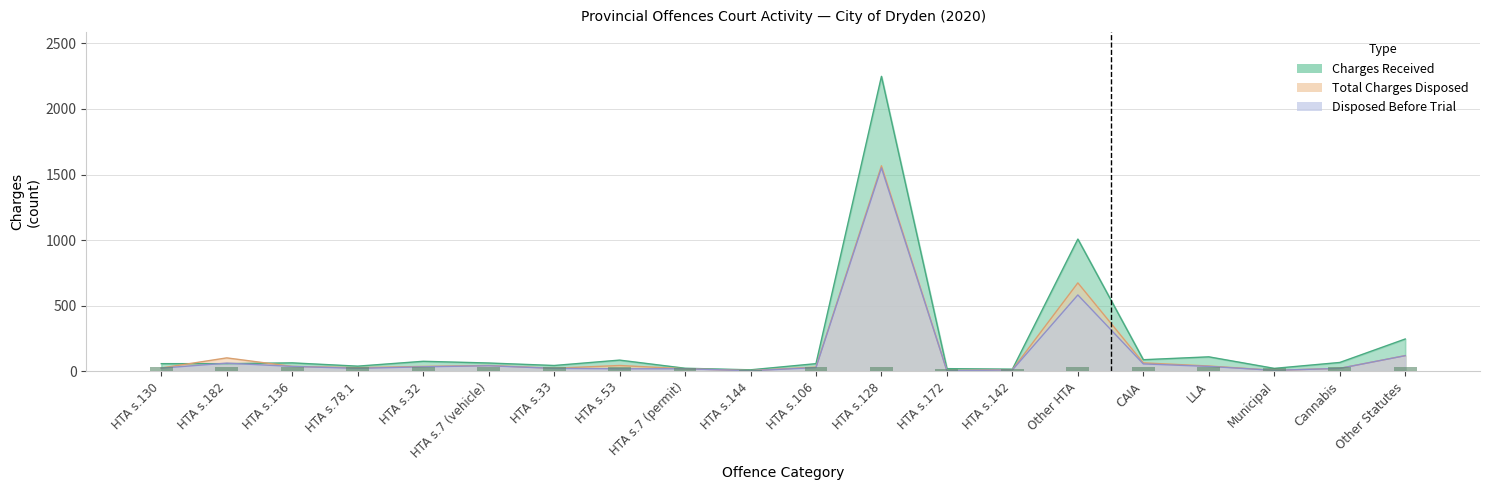

What value does the total_disposed series have at HTA s.53?

44